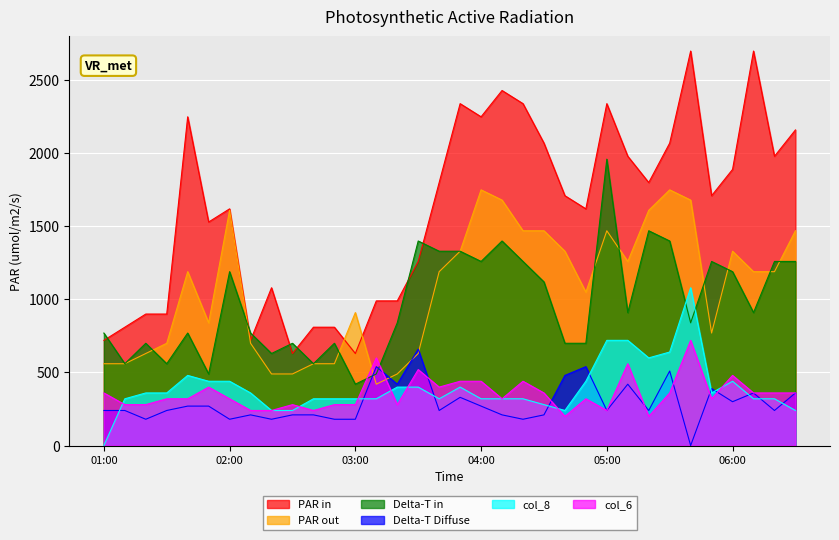

What is the spread (max minus min) of values at 02:00?

1440.0